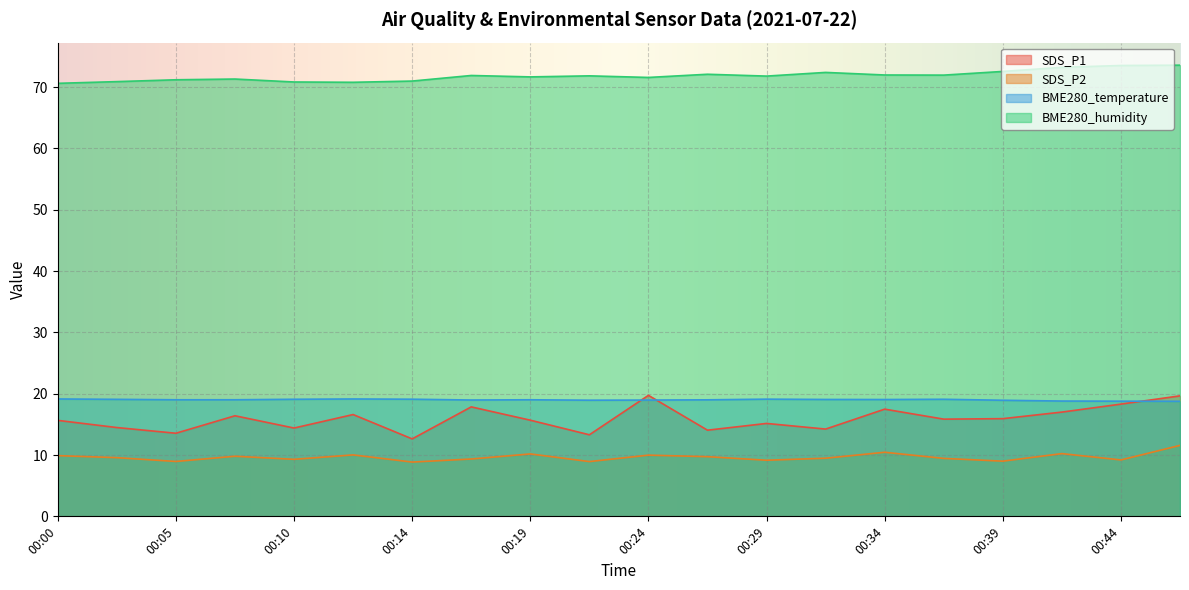

True or false: SDS_P2 and BME280_humidity cross at least once.

False